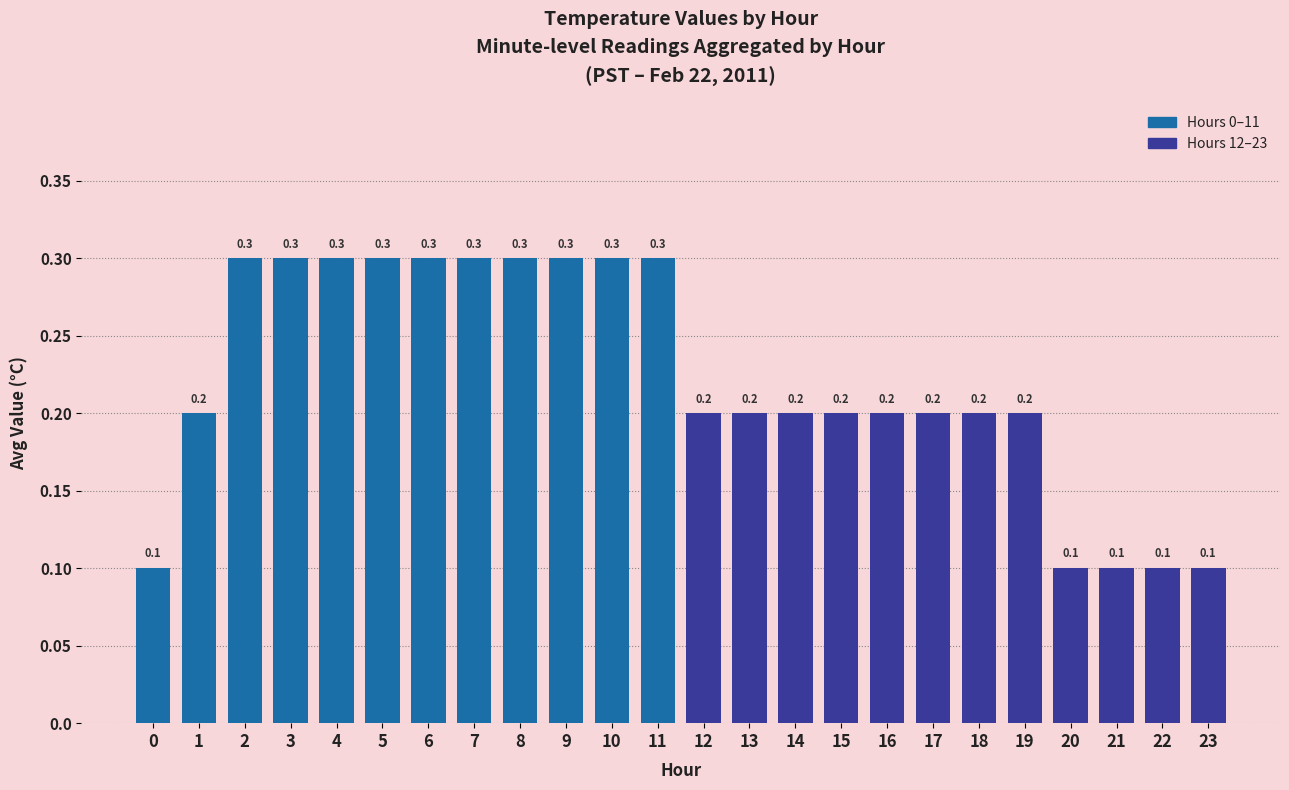

Reading left to right, extract all data points from this chart.

0.1	0.2	0.3	0.3	0.3	0.3	0.3	0.3	0.3	0.3	0.3	0.3	0.2	0.2	0.2	0.2	0.2	0.2	0.2	0.2	0.1	0.1	0.1	0.1